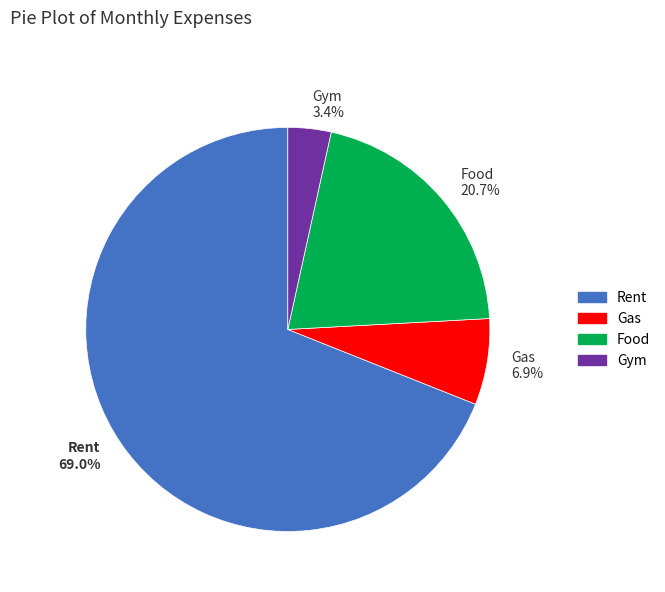

Is it true that Food is 21% of the pie?

True